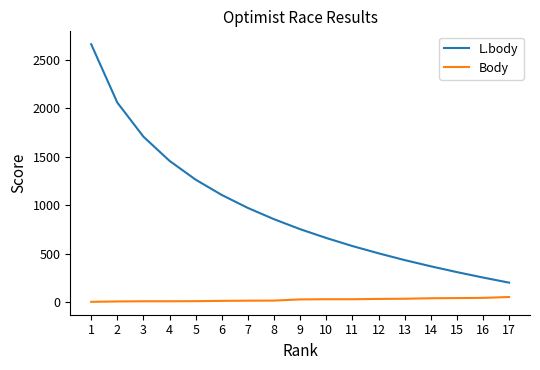

What are all the series names shown in the legend?

L.body, Body